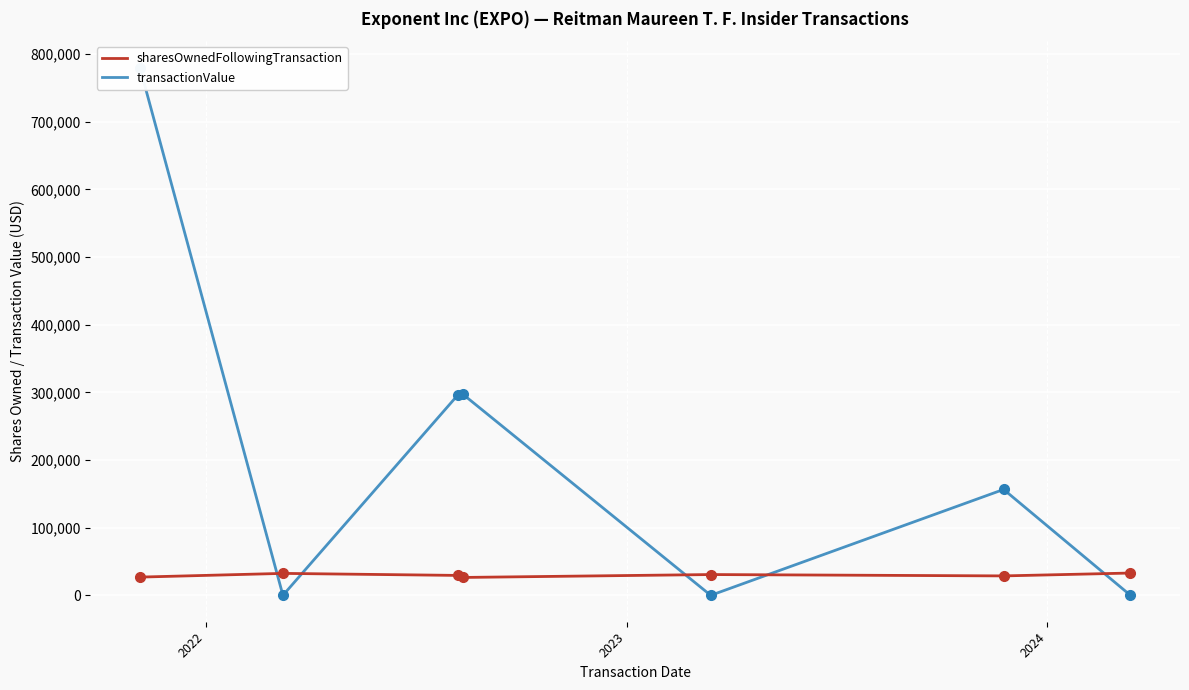

What is the highest value of the sharesOwnedFollowingTransaction series?

32958